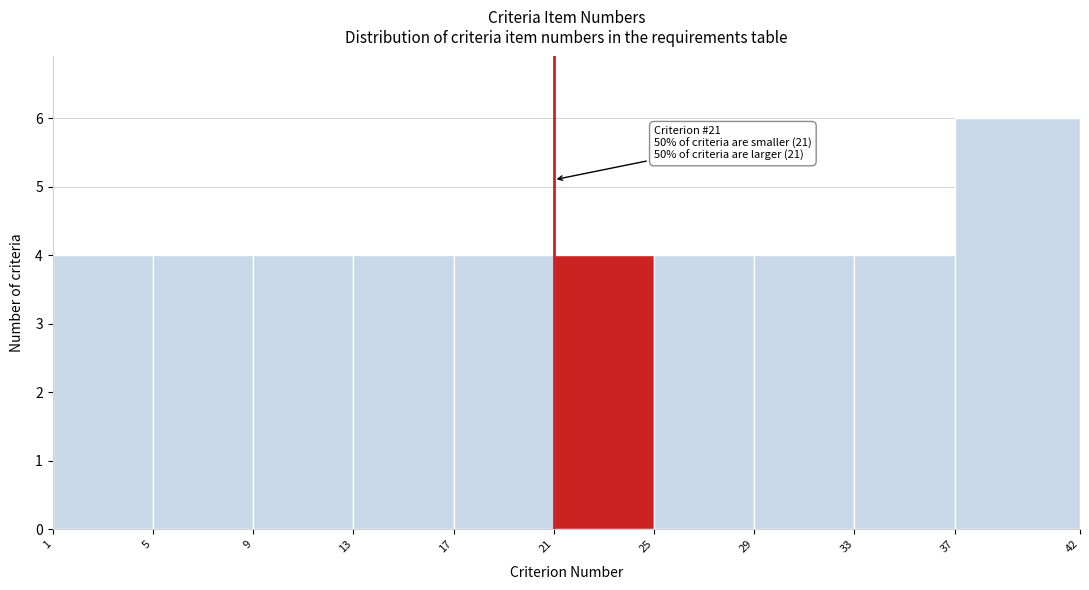

Over which range of the x-axis is the bar tallest?

37 to 42